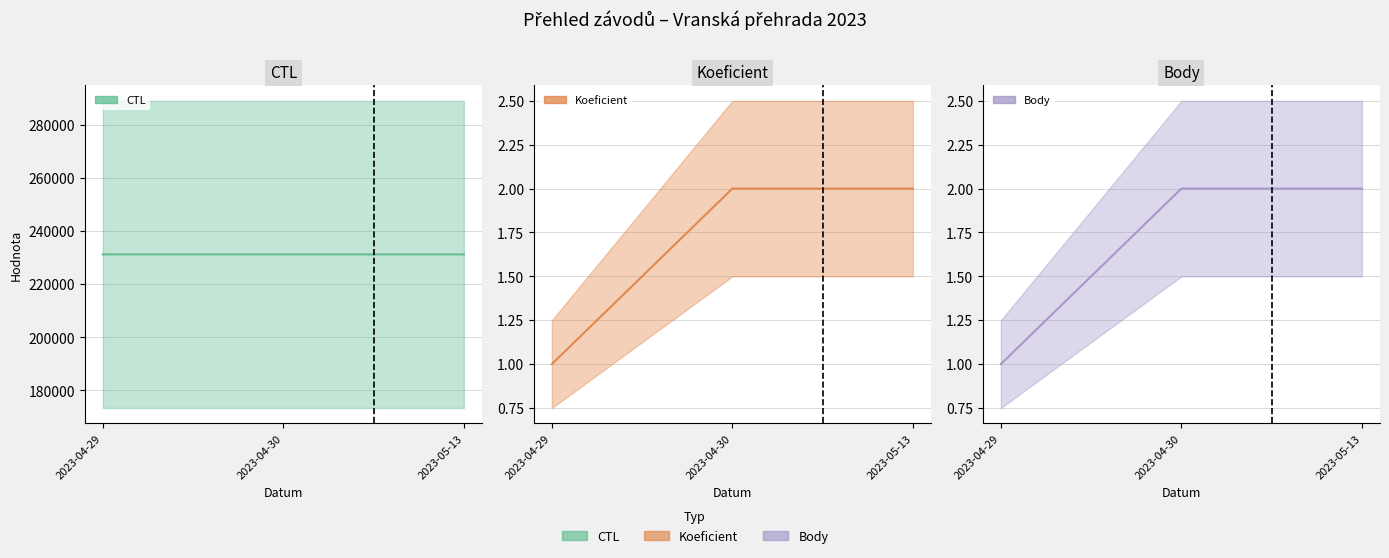

What is the value of the Koeficient point at the 2nd from the left?

2